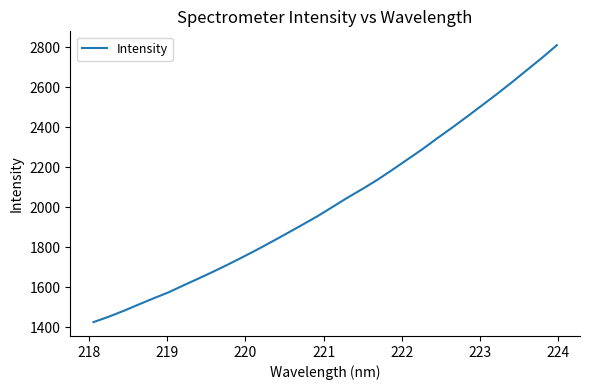

What is the difference between the maximum and minimum values?

1383.3